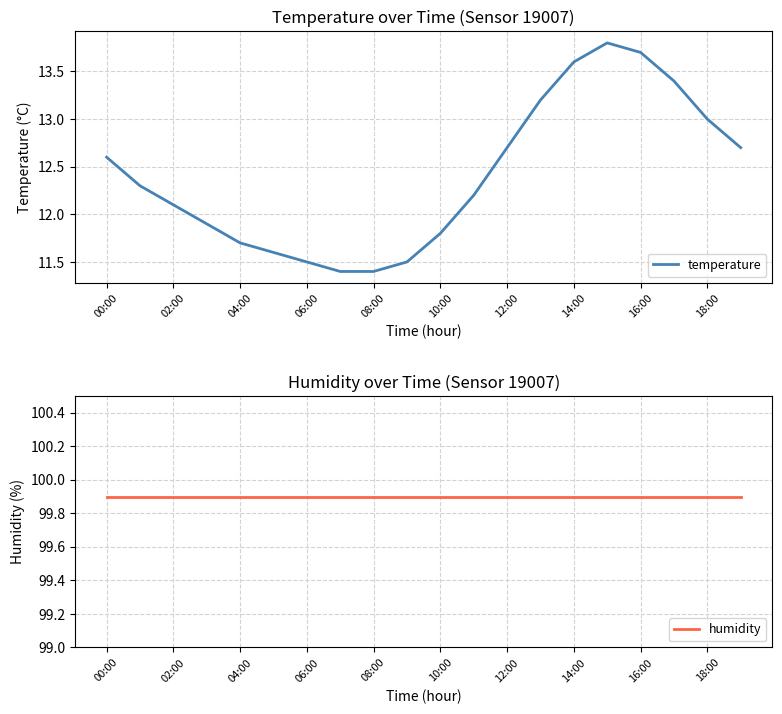

Is it true that temperature equals 13.0 at 18:00?

True